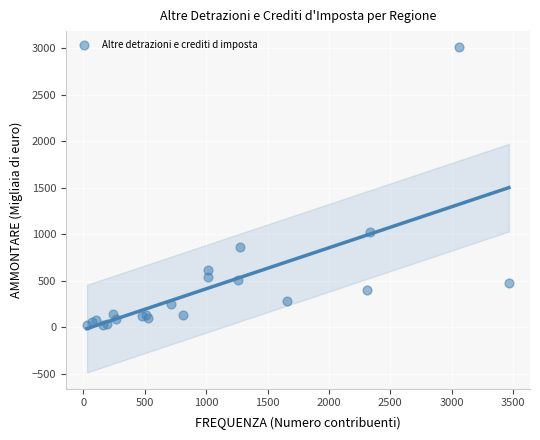

What Y value in the scatter plot is closest to 1516?

1021